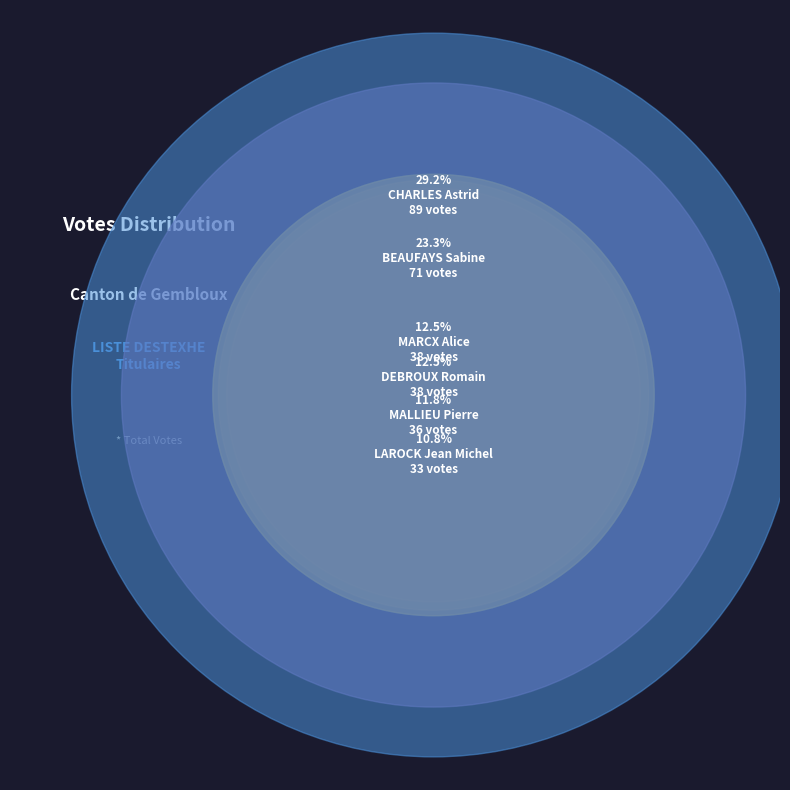

Rank the categories by value from highest to lowest.

CHARLES Astrid, BEAUFAYS Sabine, DEBROUX Romain, MARCX Alice, MALLIEU Pierre, LAROCK Jean Michel